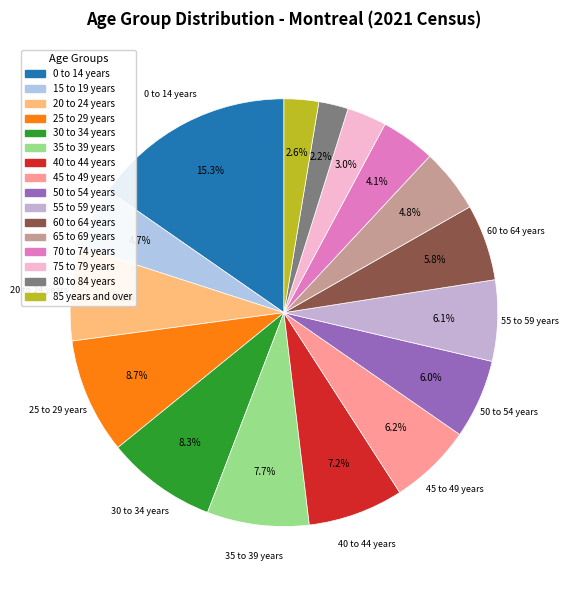

Is 50 to 54 years the majority of the pie?

No